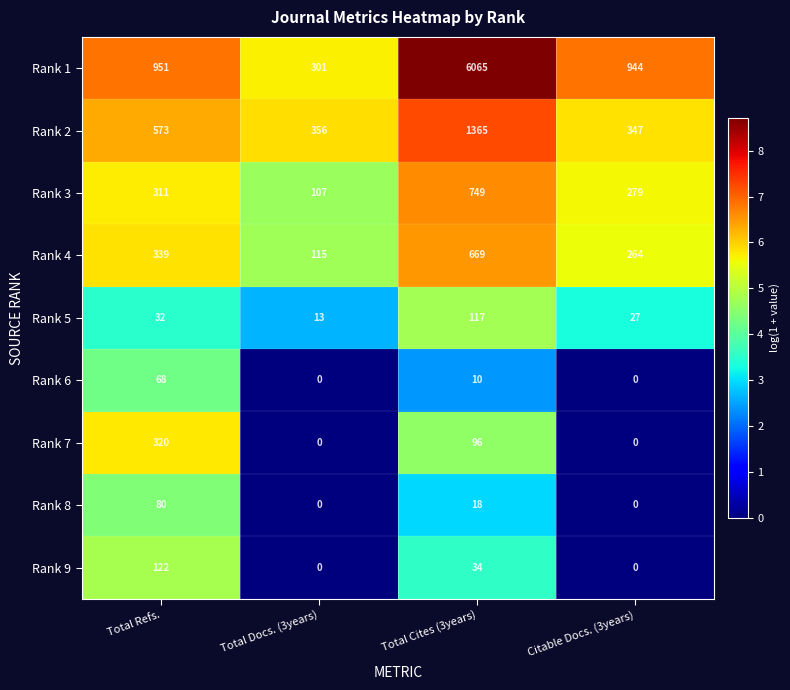

What is the total value across all series at Total Docs. (3years)?

892